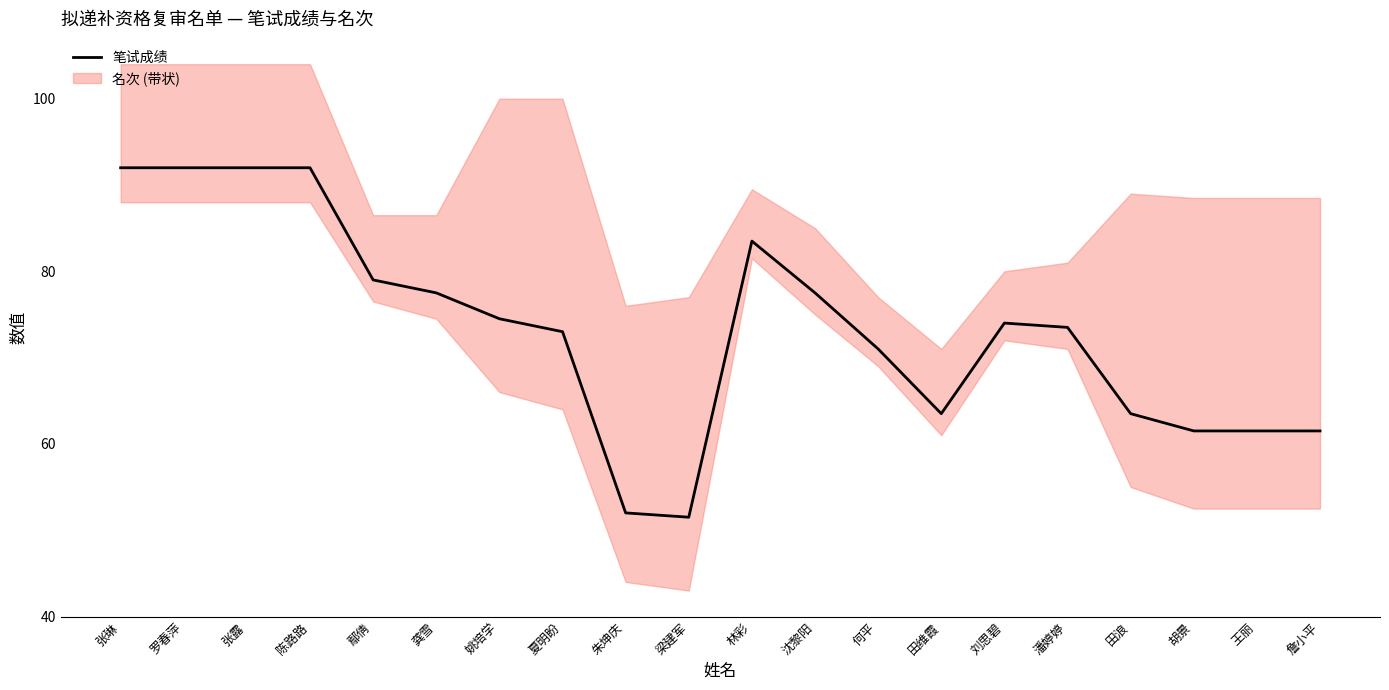

The chart shows a value of 77.5 at 龚雪. True or false?

True